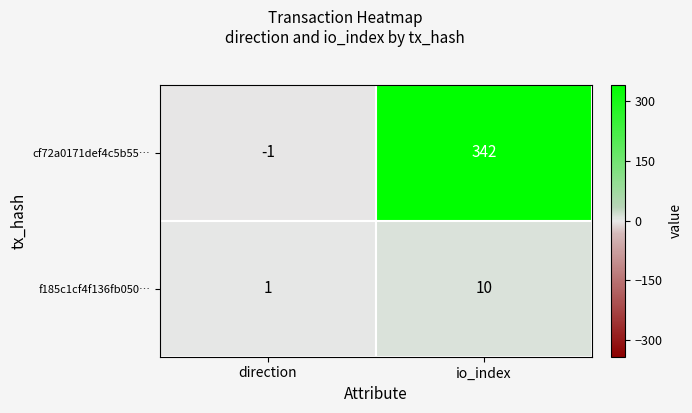

At which label is f185c1cf4f136fb050… closest to 5?

direction